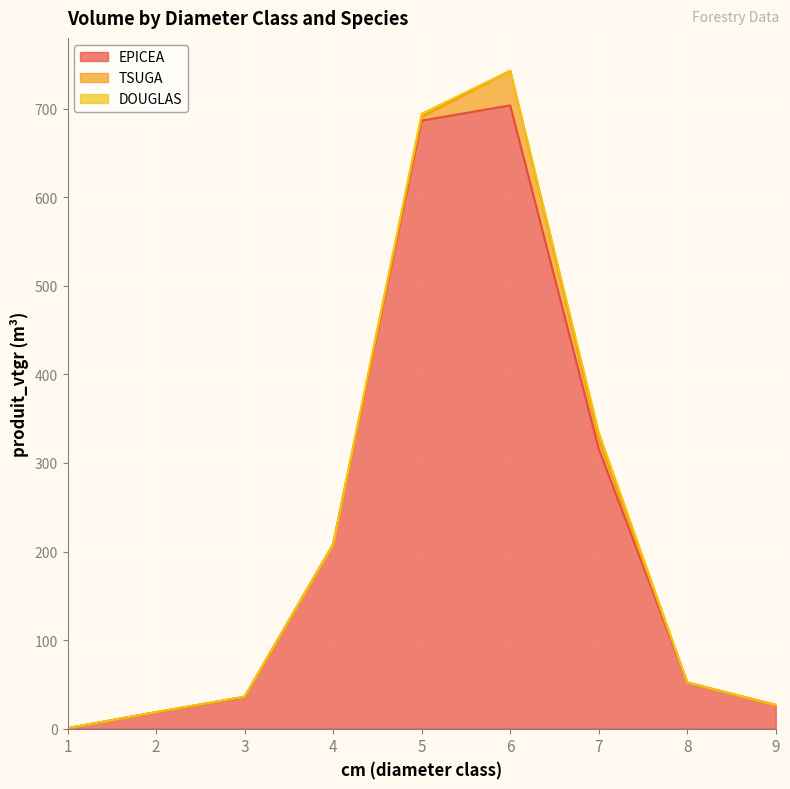

At which category is the sum across all series the highest?

6